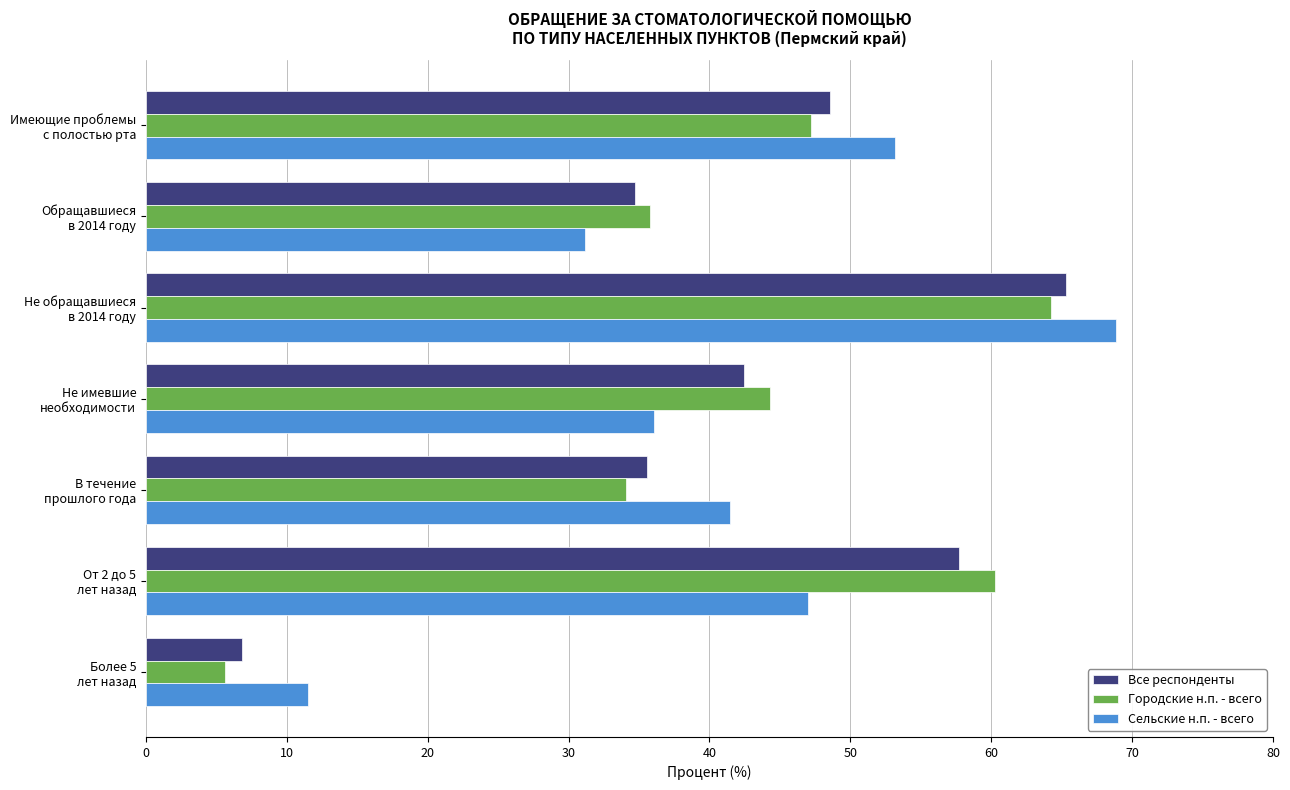

Which label corresponds to the smallest value in the chart?

Более 5
лет назад